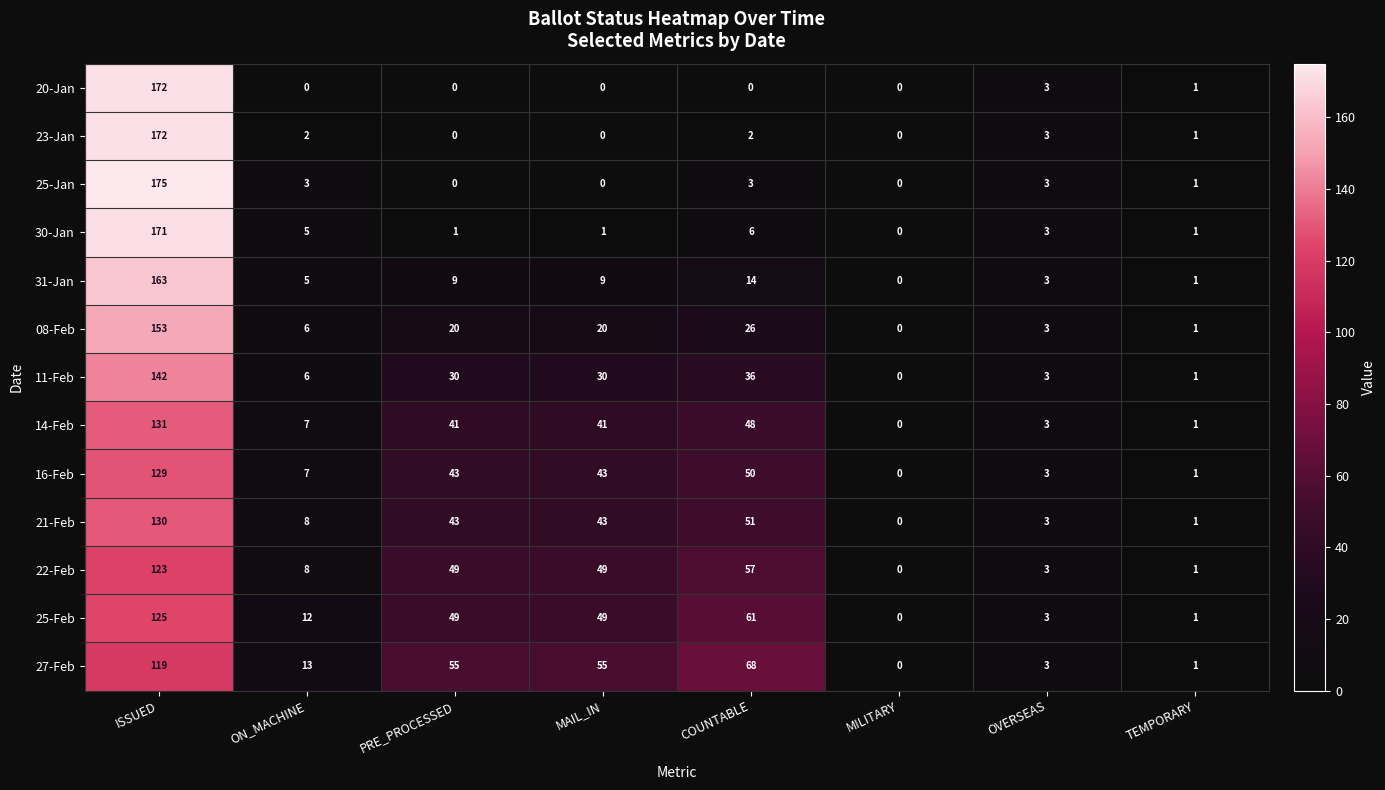

Is it true that 08-Feb equals 26 at COUNTABLE?

True